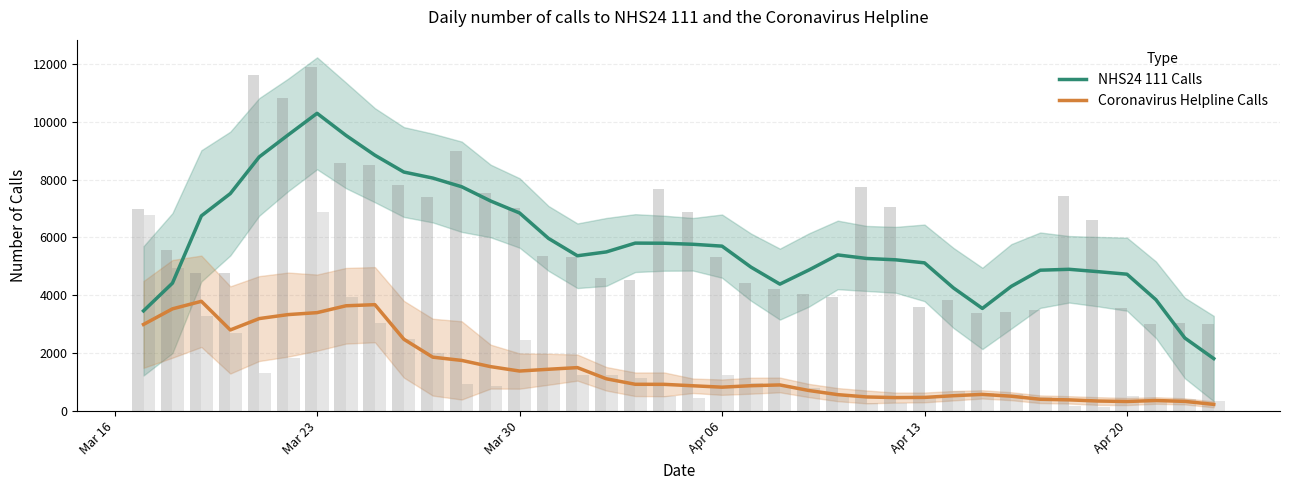

Which category has the highest value in the NHS24 111 Calls series?

Mar 23